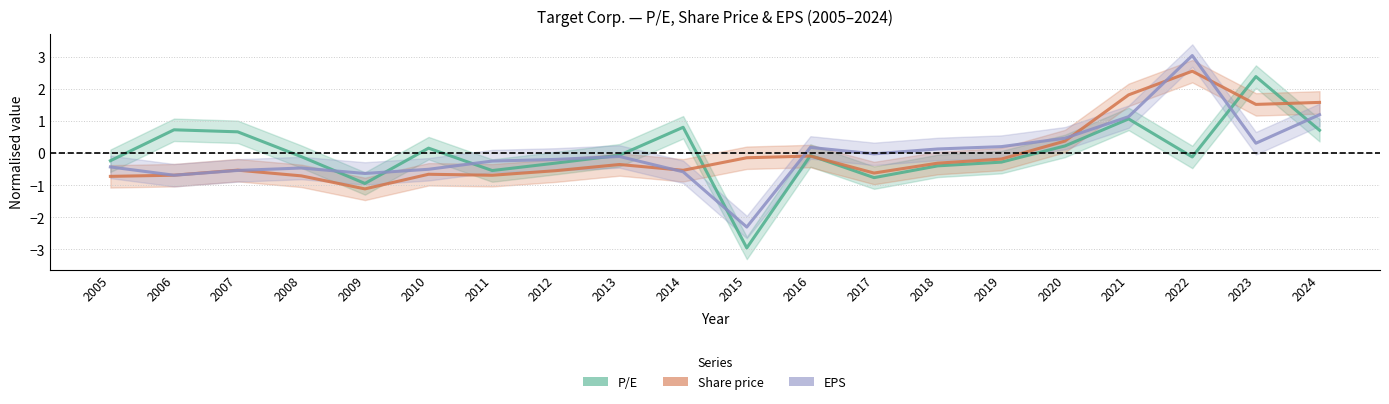

Reading left to right, what are all the values shown in this chart?

P/E: -0.2	0.7	0.7	-0.1	-0.9	0.2	-0.5	-0.3	-0.1	0.8	-3.0	-0.1	-0.8	-0.4	-0.3	0.2	1.1	-0.1	2.4	0.7
Share price: -0.7	-0.7	-0.5	-0.7	-1.1	-0.7	-0.7	-0.5	-0.4	-0.5	-0.1	-0.1	-0.6	-0.3	-0.2	0.4	1.8	2.6	1.5	1.6
EPS: -0.4	-0.7	-0.5	-0.5	-0.6	-0.5	-0.2	-0.2	-0.1	-0.6	-2.3	0.2	-0.0	0.1	0.2	0.5	1.1	3.0	0.3	1.2